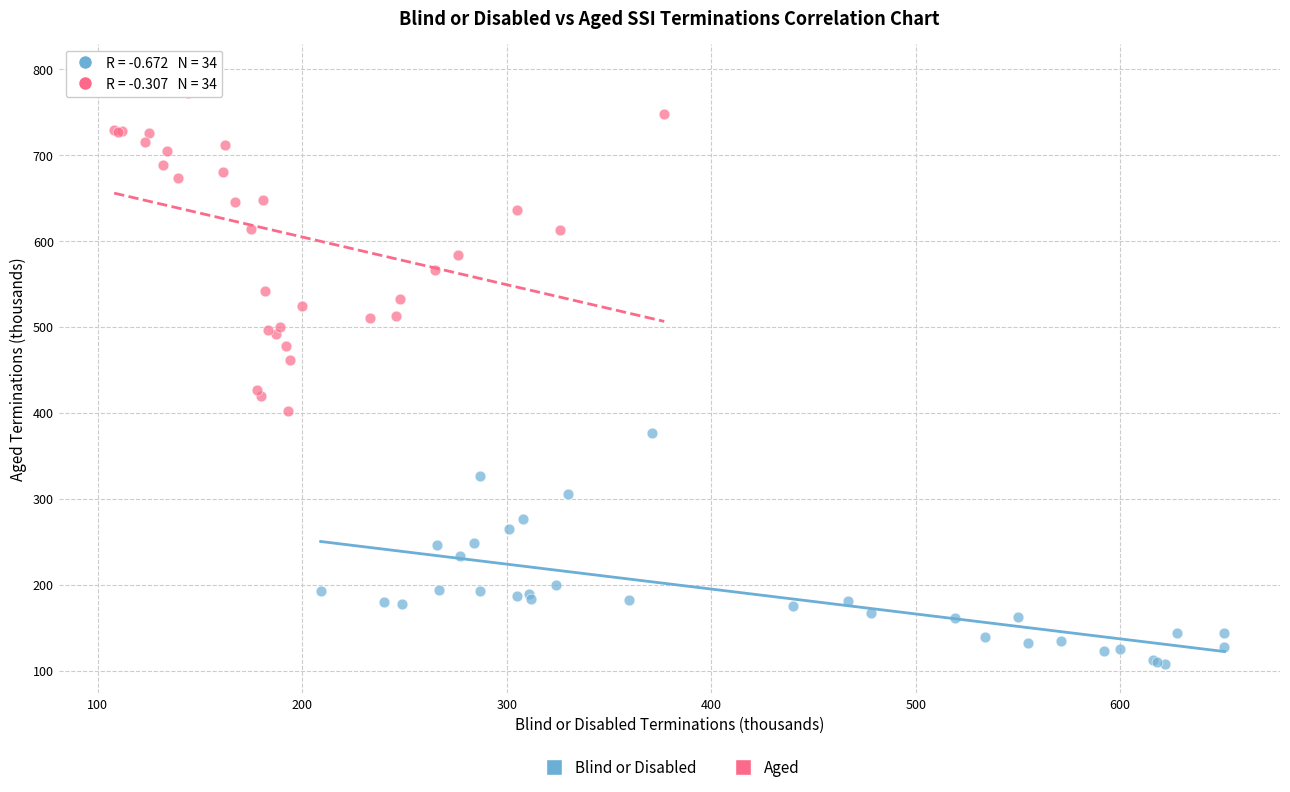

Which series contains the highest Y value?

Aged